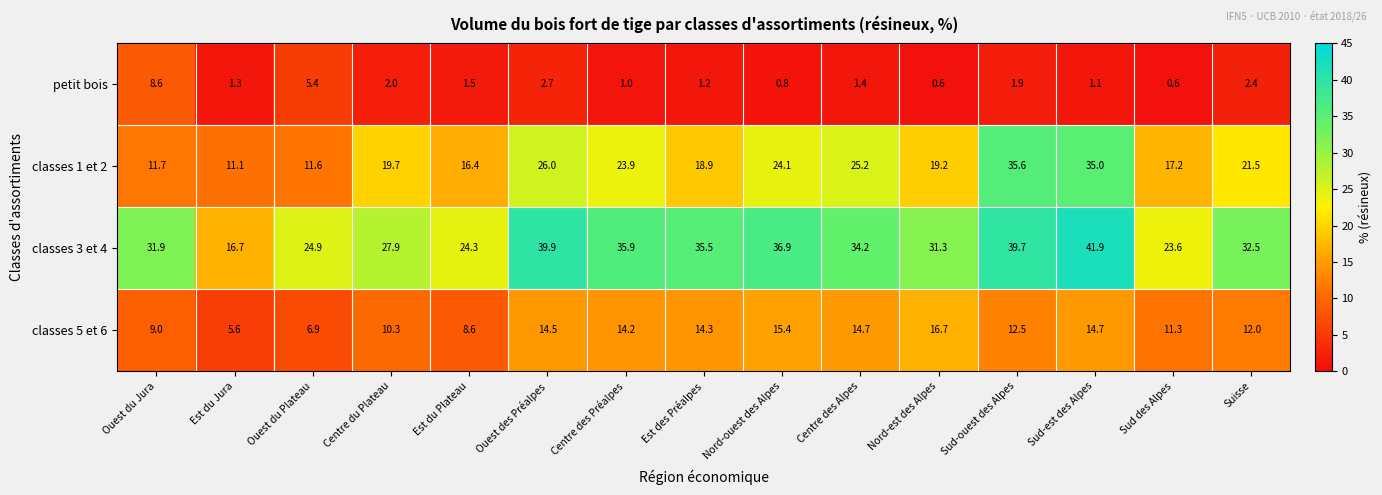

What is the highest value of the classes 5 et 6 series?

16.7